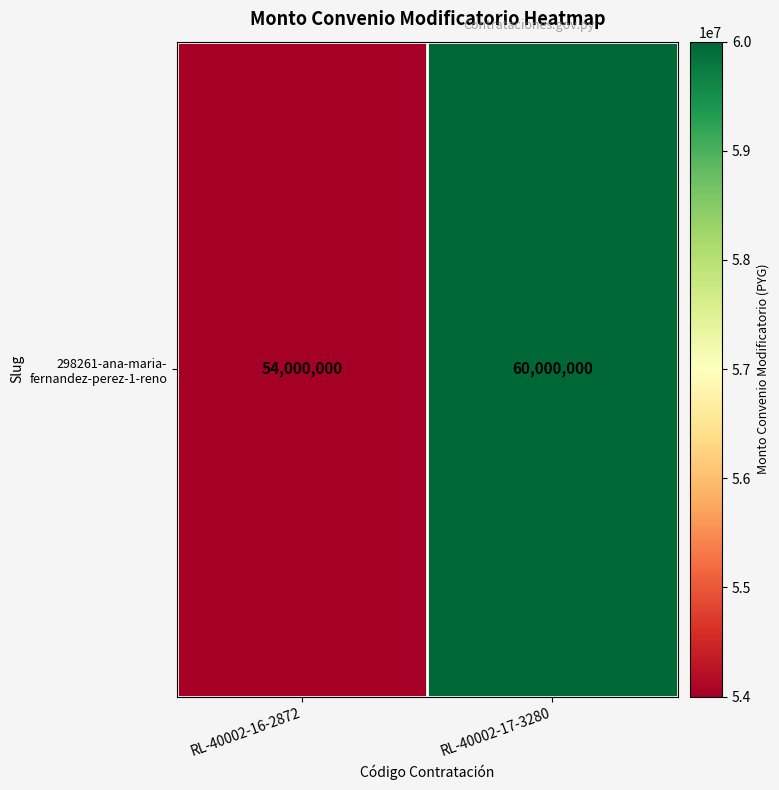

What is the change in value from RL-40002-16-2872 to RL-40002-17-3280?

+6000000